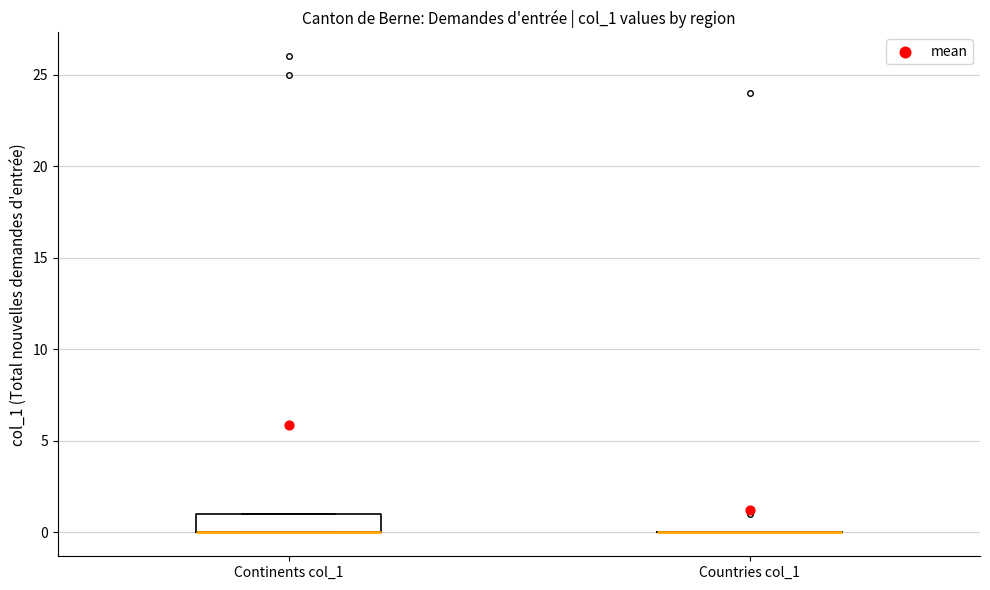

Where is the upper edge of the box for Continents col_1 on the y-axis? The values are not printed on the chart, so give them approximately, as read against the axis.

1